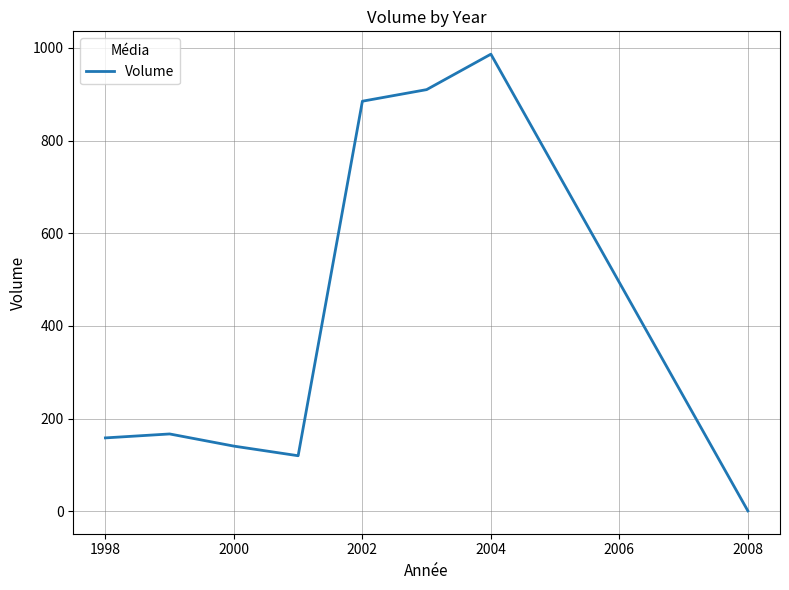

What is the minimum value shown in the chart?

1.0